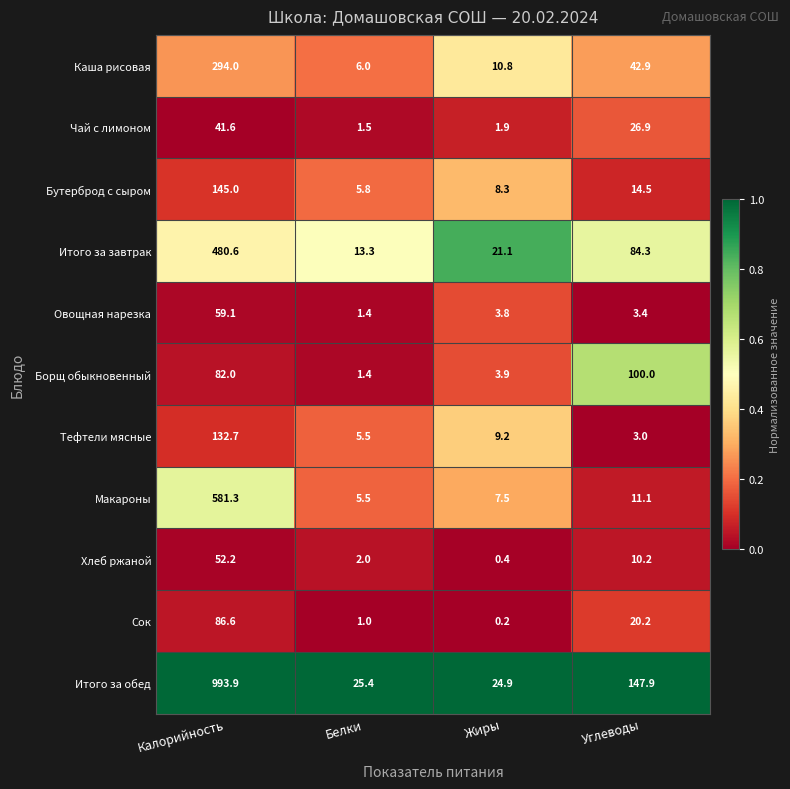

The Сок series shows 0.2 at Жиры. True or false?

True